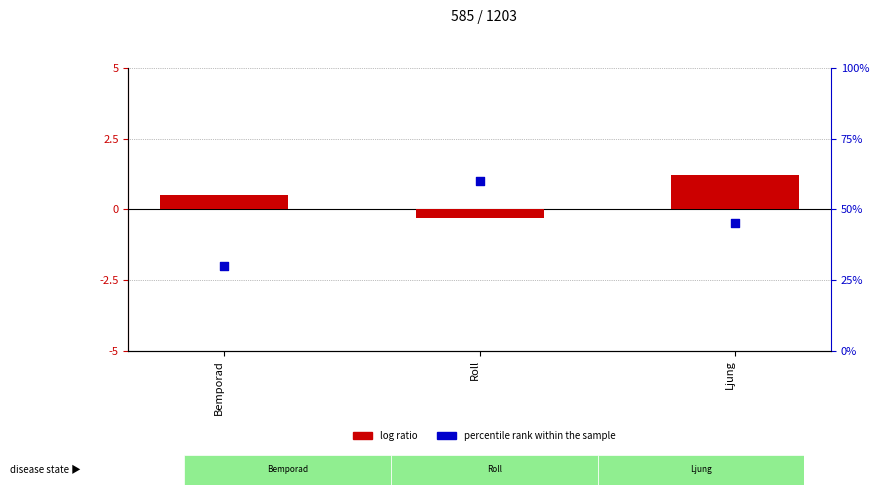

At which category is the sum across all series the highest?

Roll